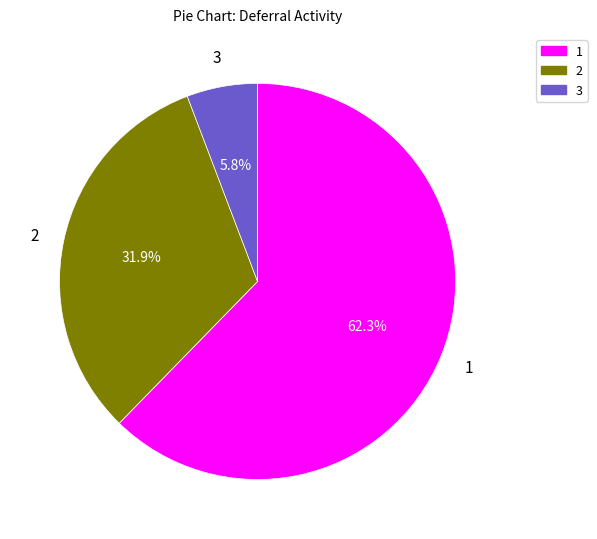

Combined, what portion of the pie is 1 and 2?

94.2%